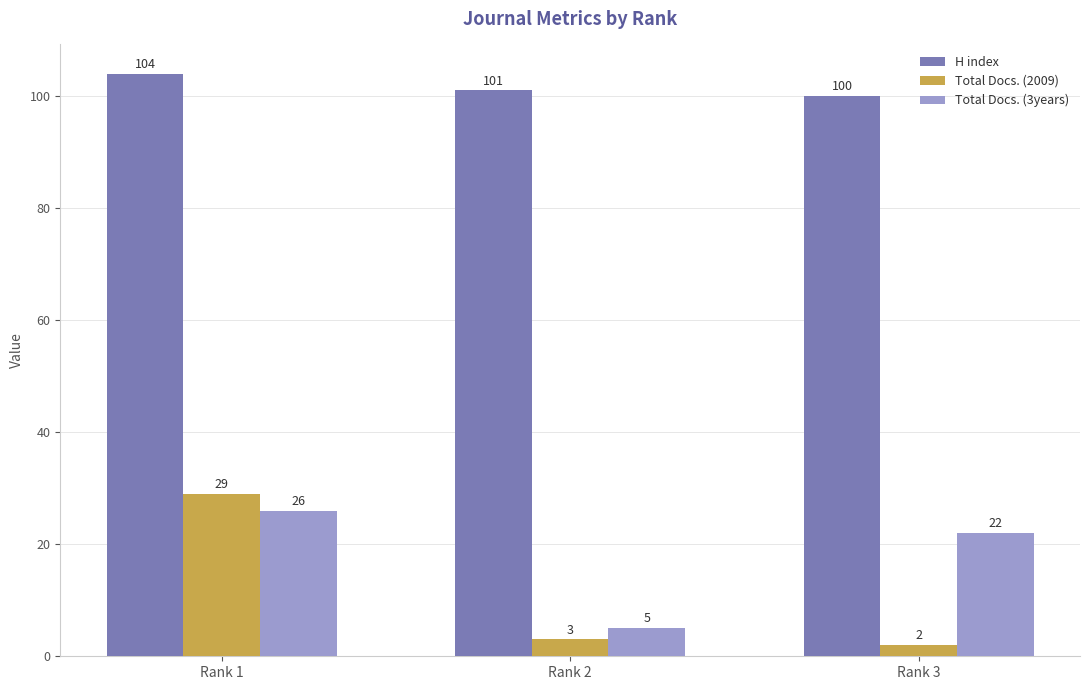

What is the smallest value displayed?

2